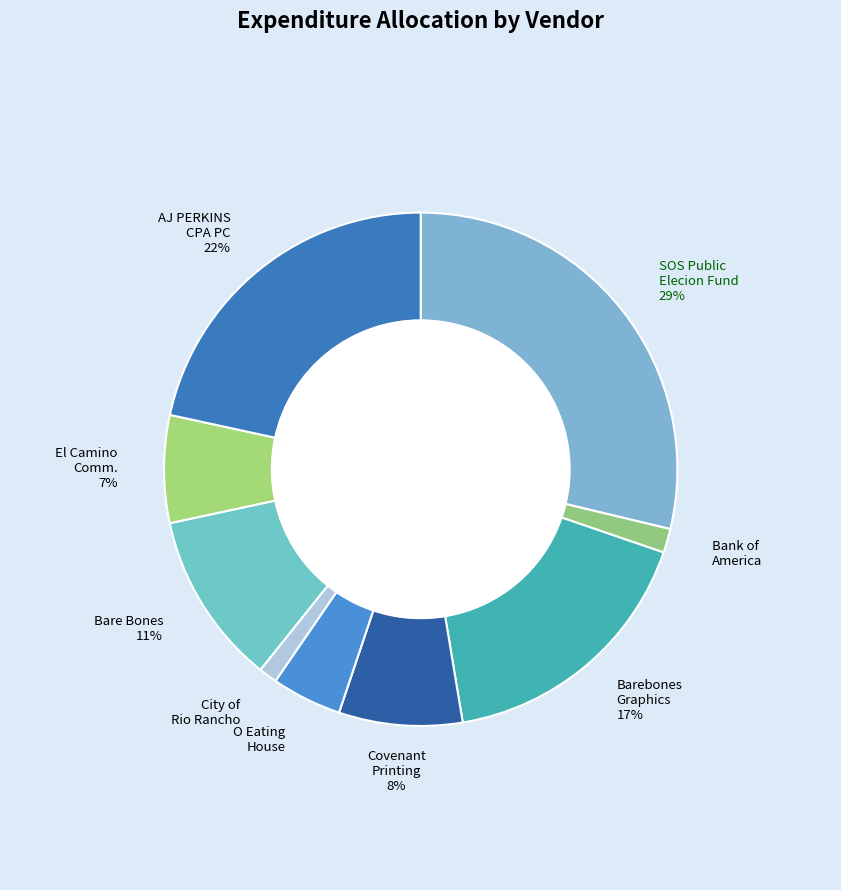

Rank the categories by value from lowest to highest.

City of Rio Rancho, Bank of America, O Eating House, El Camino Communications, Covenant Printing, Bare Bones, Barebones Graphics, AJ PERKINS CPA PC, SOS Public Elecion Fund